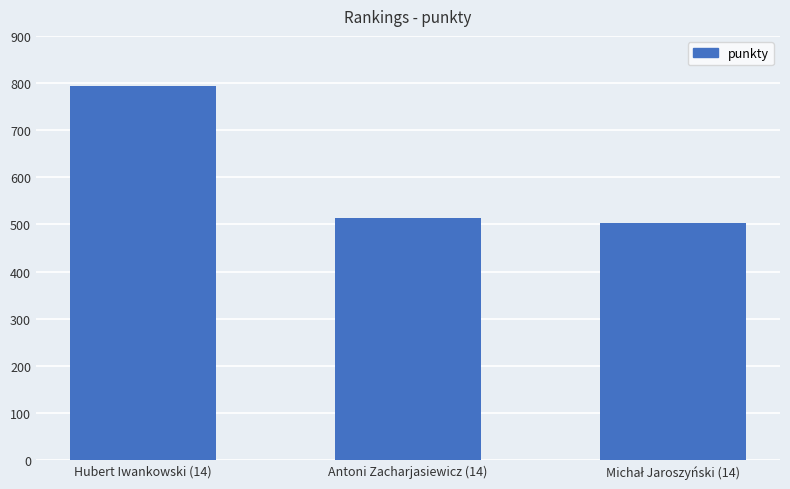

What is the label of the 2nd bar from the right?

Antoni Zacharjasiewicz (14)